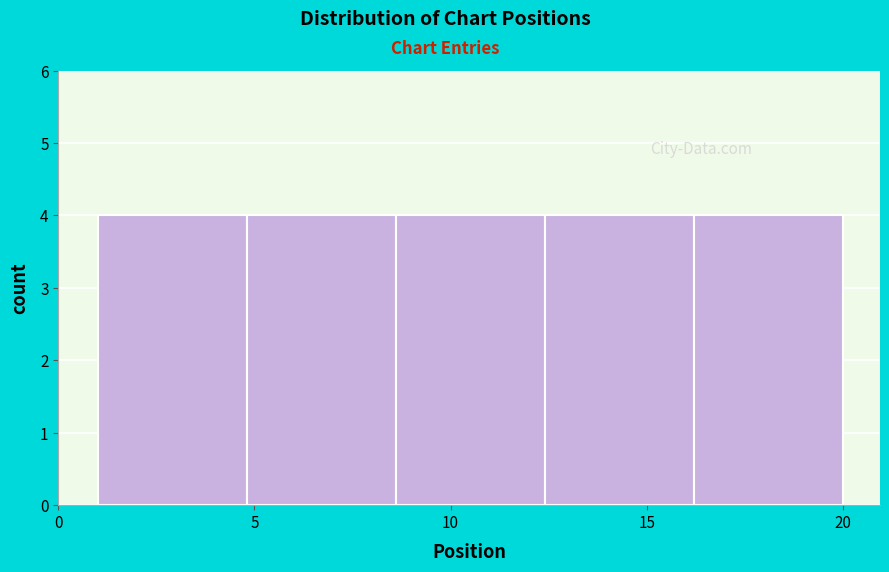

What is the height of the bar covering 12.4 to 16.2 on the x-axis? Neither the bar edges nor the heights are printed on the chart, so give them approximately, as read against the axes.

4